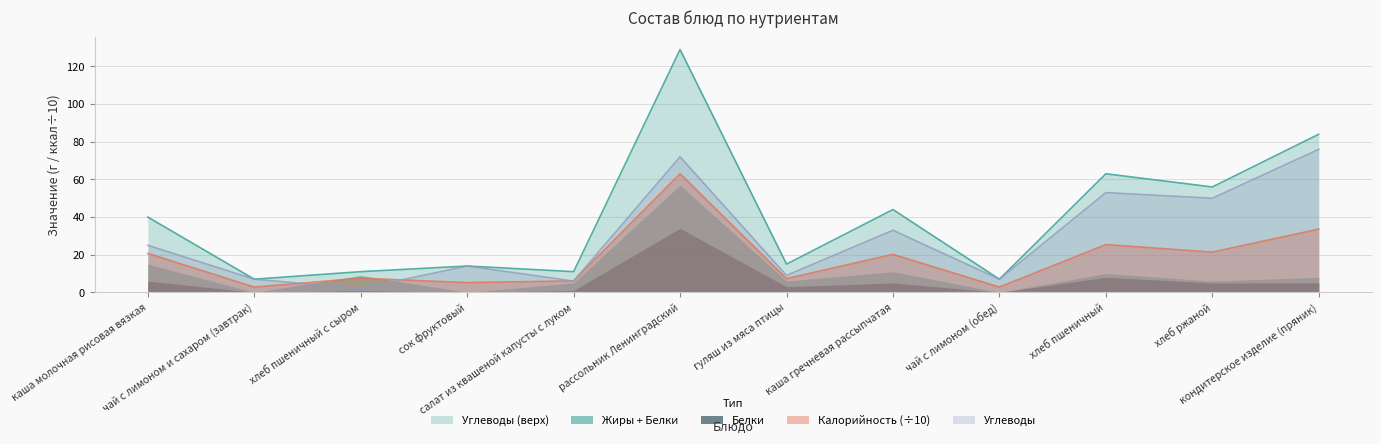

What is the average value of the Углеводы series?

29.5